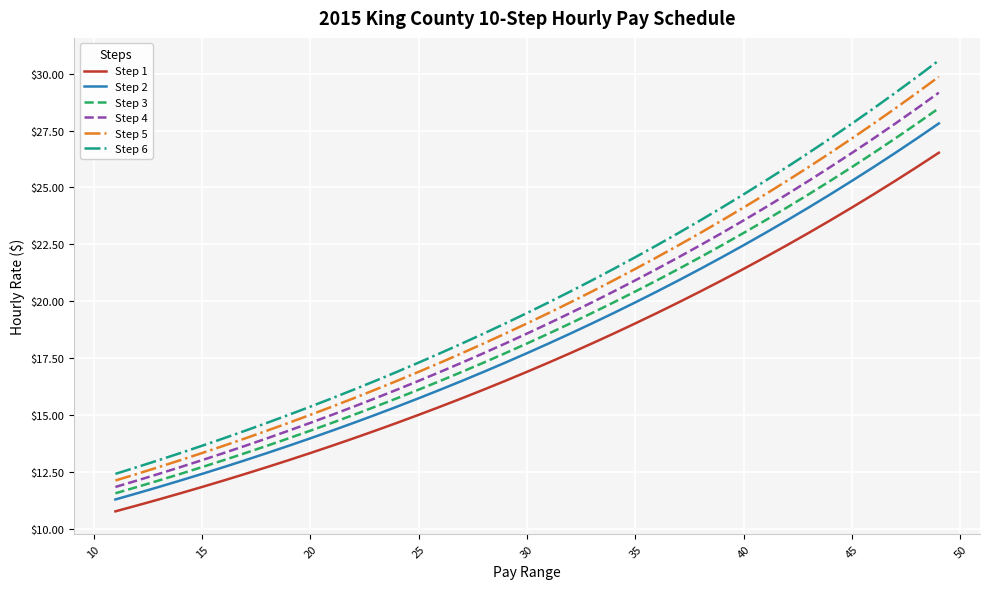

What is the lowest value of the Step 5 series?

12.1